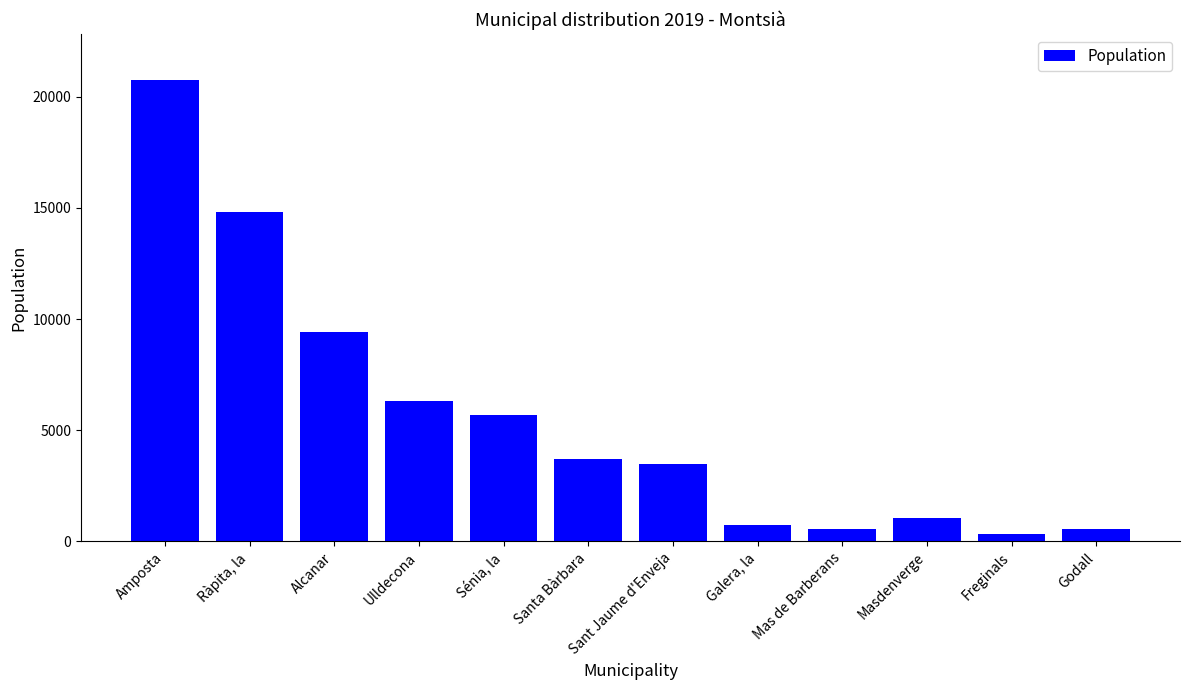

List the labels in order of value, smallest first.

Freginals, Godall, Mas de Barberans, Galera, la, Masdenverge, Sant Jaume d'Enveja, Santa Bàrbara, Sénia, la, Ulldecona, Alcanar, Ràpita, la, Amposta